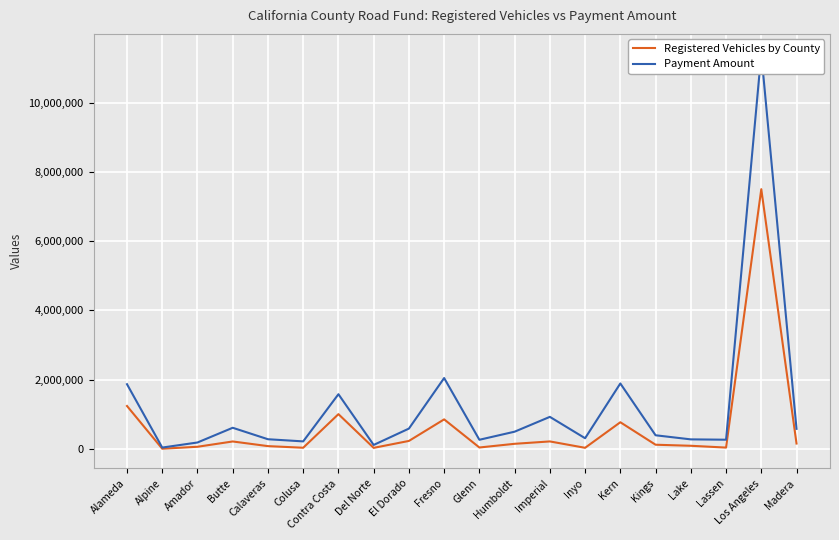

Is it true that Registered Vehicles by County equals 149357.8 at El Dorado?

False